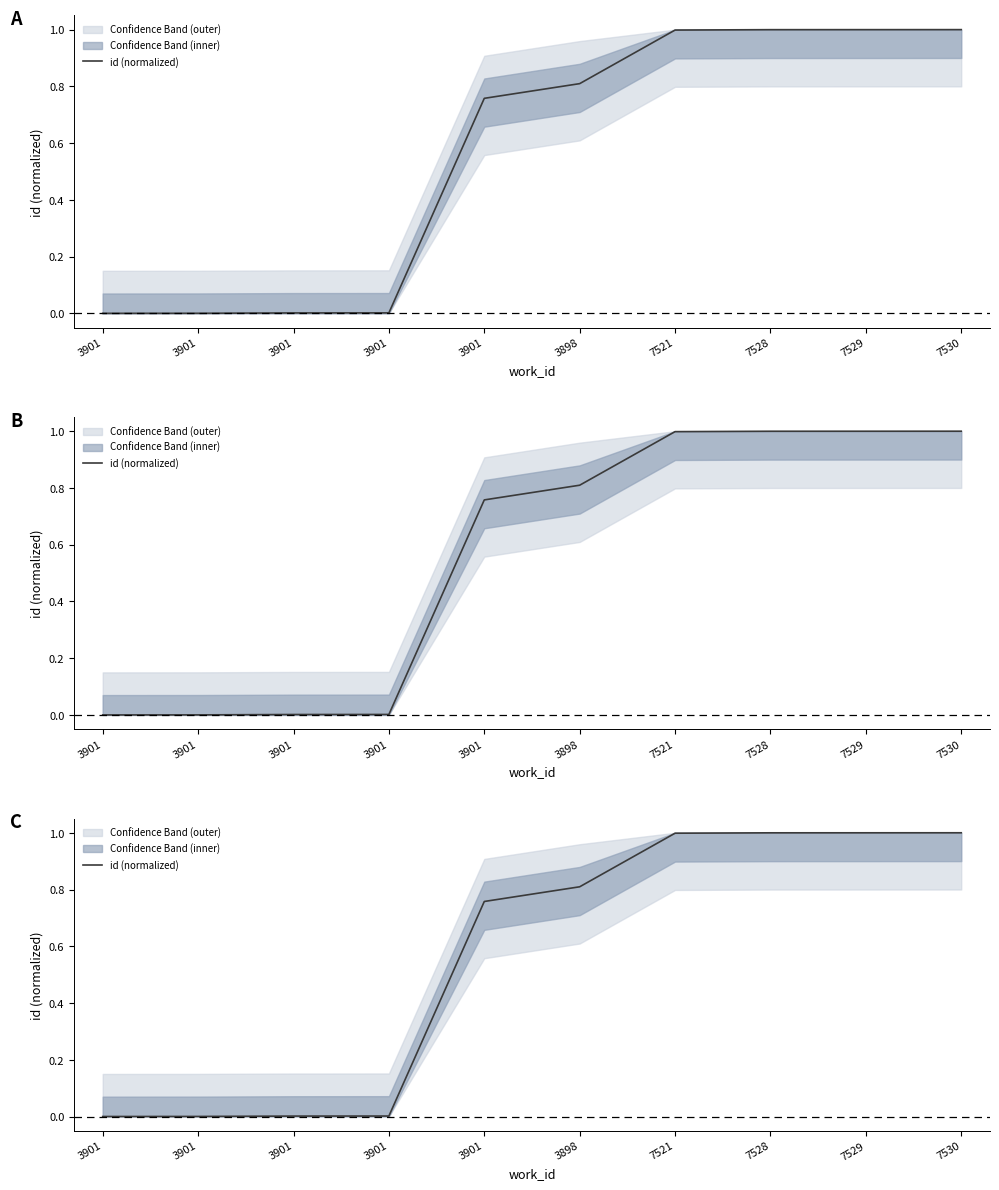

How many values exceed 0?

9